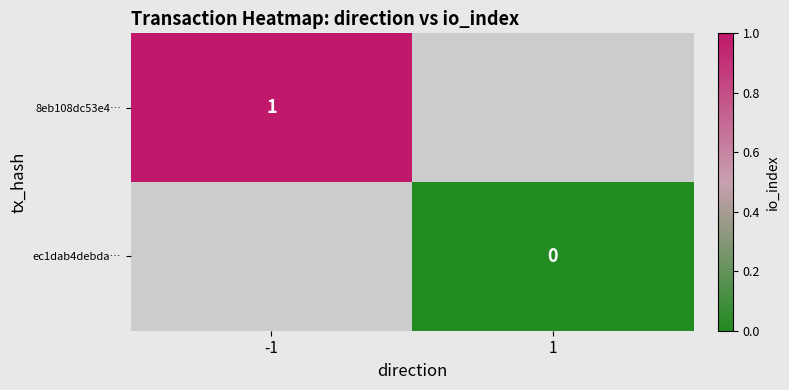

The value of 8eb108dc53e4… at -1 is 1. True or false?

True